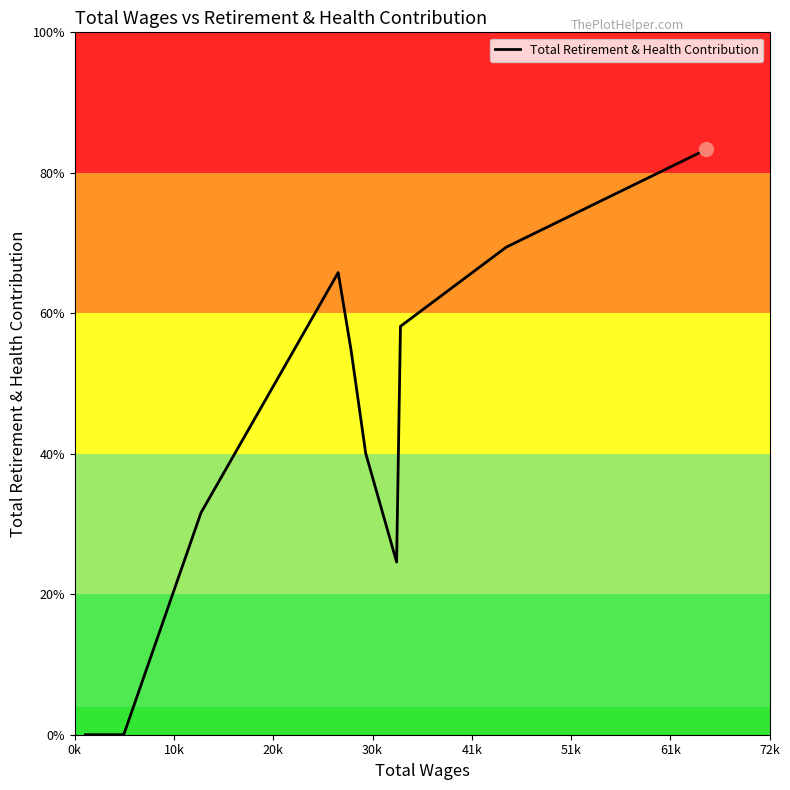

What is the label of the 5th point from the left?

41k